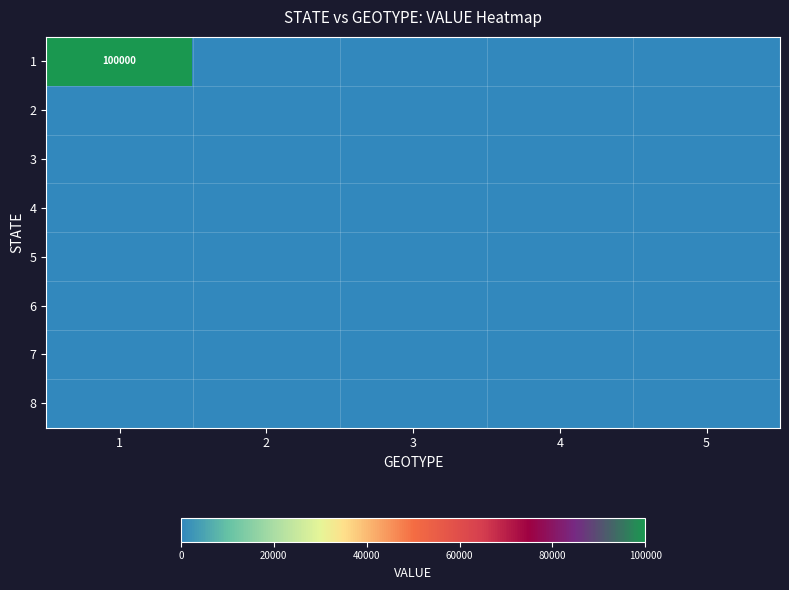

List the labels in order of 1 value, smallest first.

2, 3, 4, 5, 1